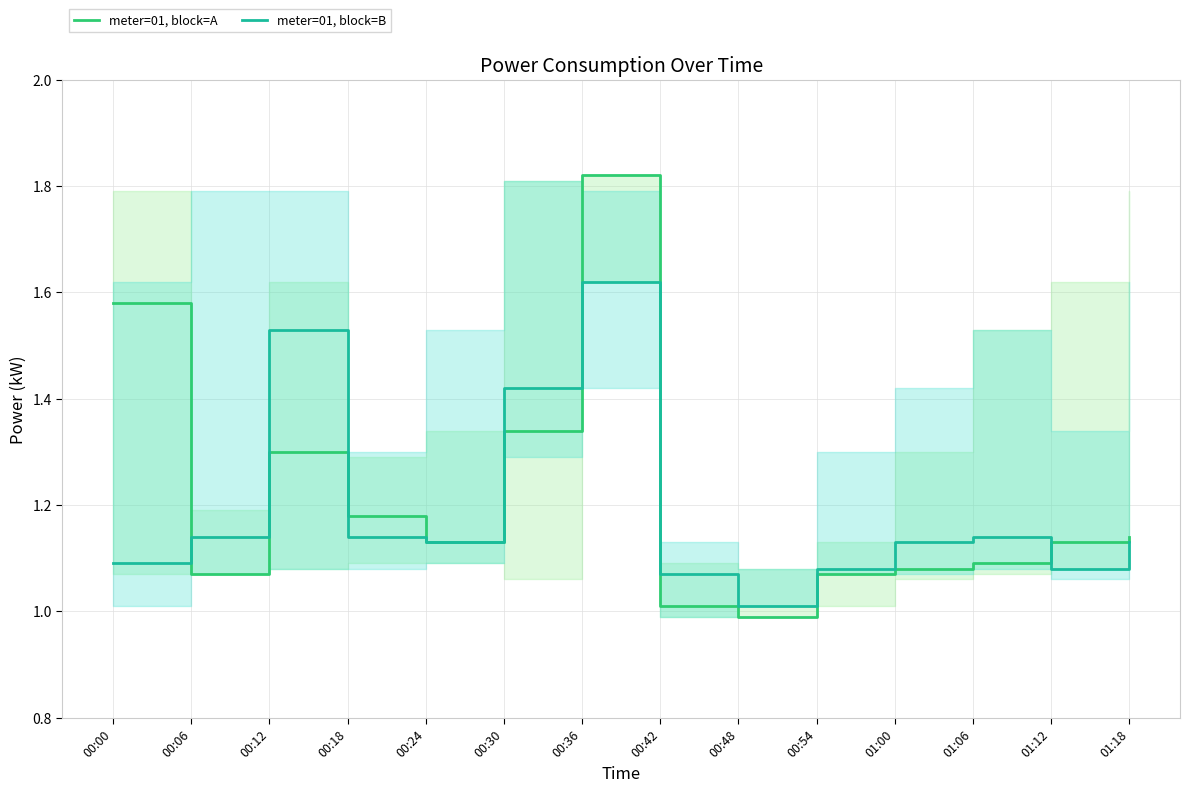

Does the chart display data point markers on the line(s)?

No